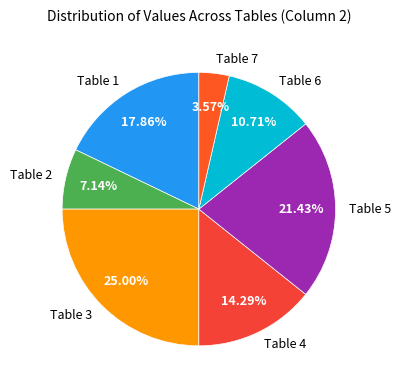

What percentage is the Table 5 slice, to the nearest percent?

21%